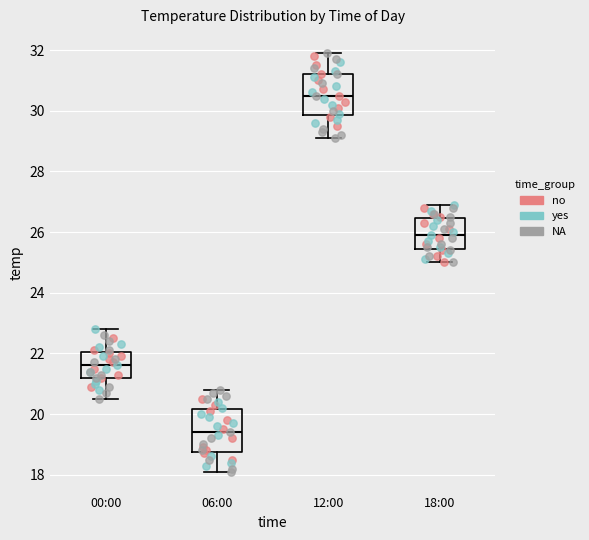

Which box has the lowest median line?

06:00